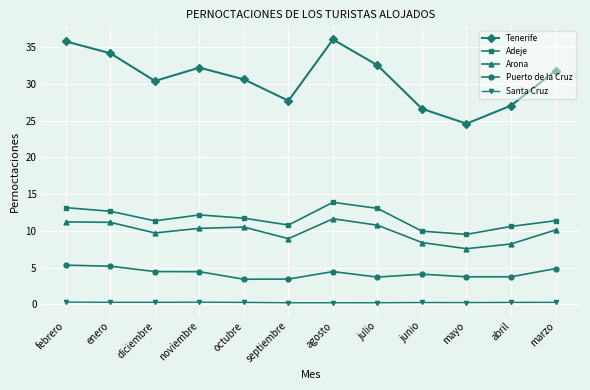

How many lines are shown in the chart?

5